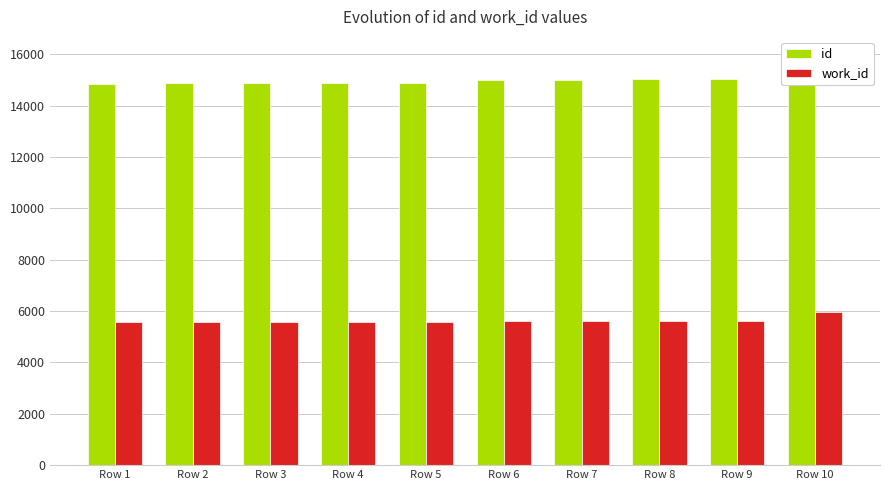

What is the sum of the id values at Row 10 and Row 7?

30894